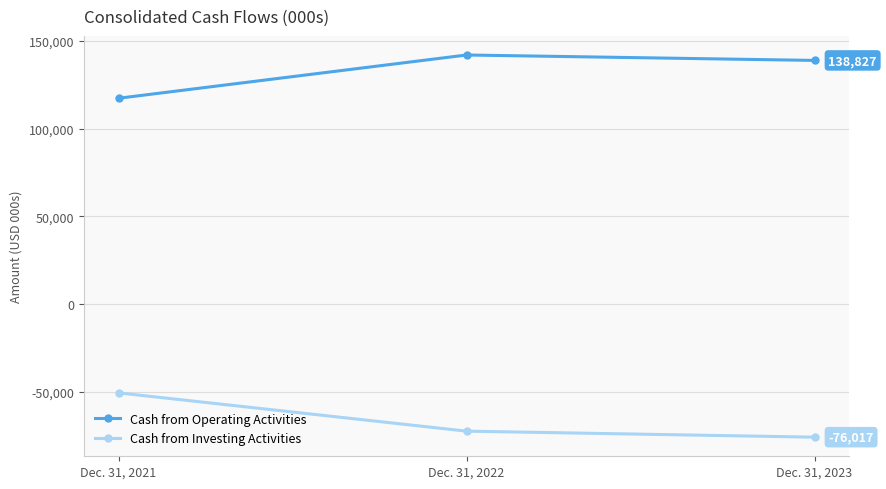

Read the Cash from Investing Activities value at Dec. 31, 2022, to the nearest 100.

-72600